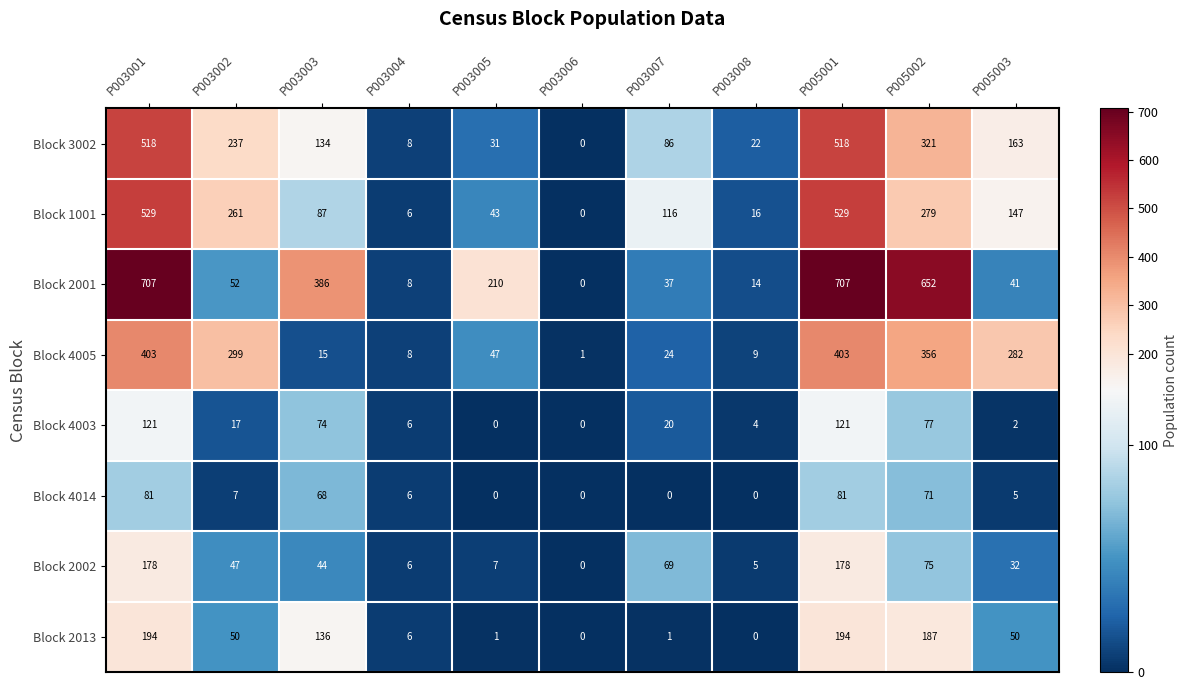

Between P003003 and P003008, which series saw the biggest shift?

Block 2001